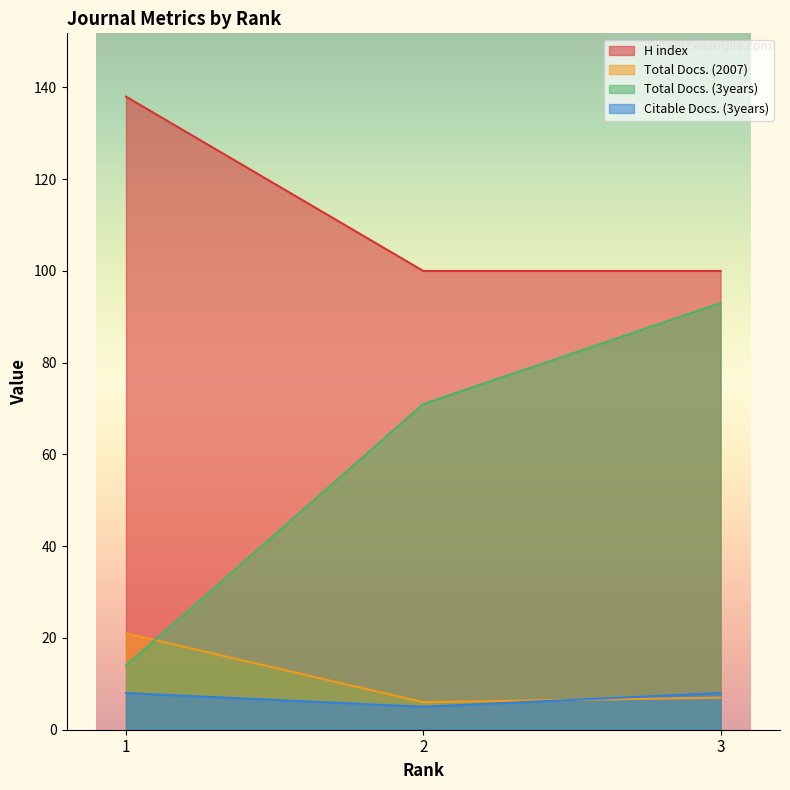

At 1, list the series in order from largest to smallest.

H index, Total Docs. (2007), Total Docs. (3years), Citable Docs. (3years)